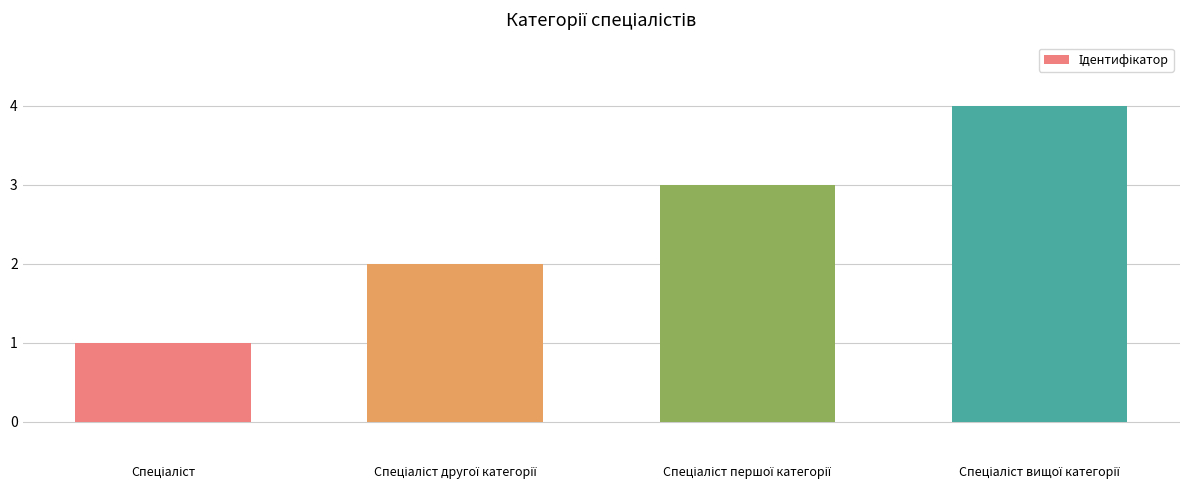

What is the greatest value displayed?

4